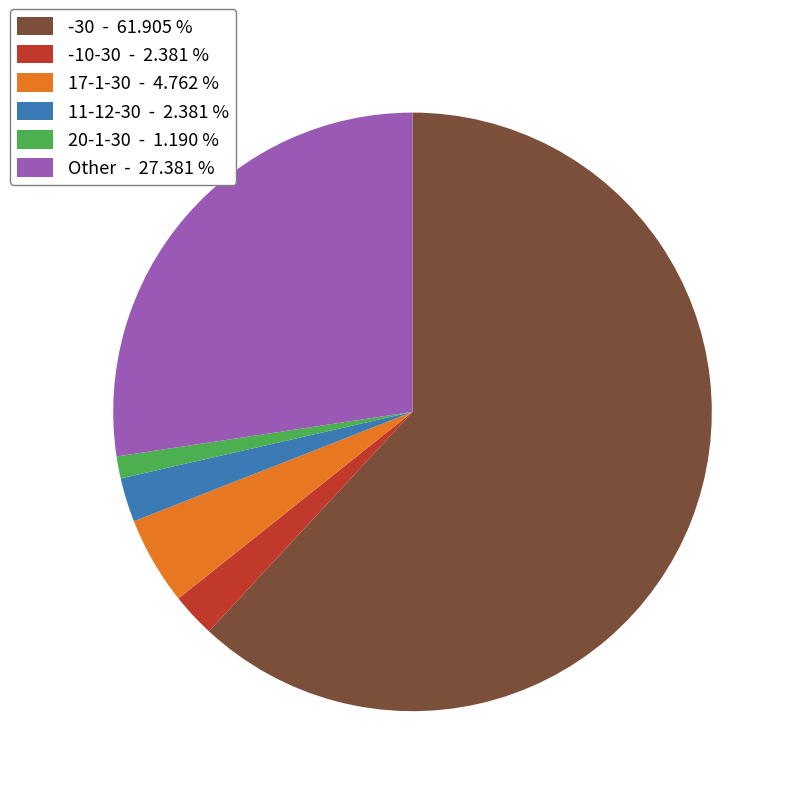

Which category accounts for the majority?

-30